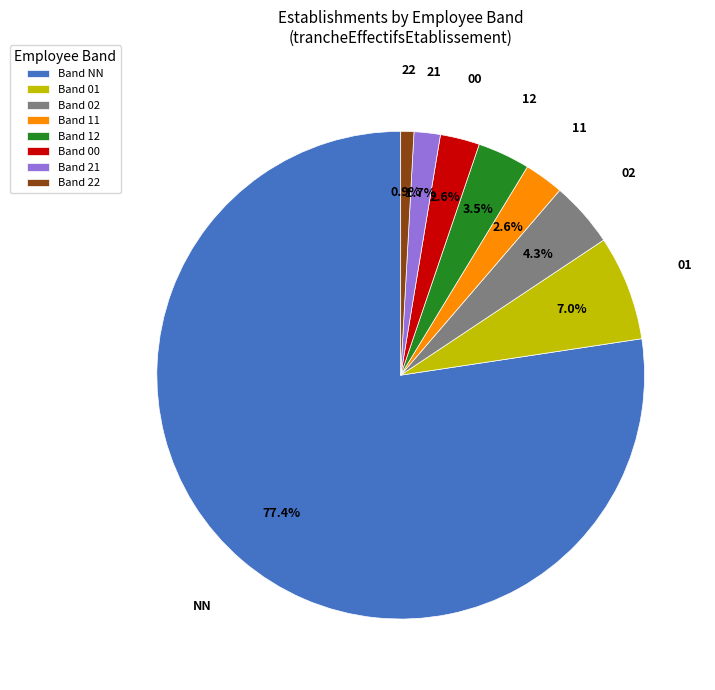

Combined, do Band NN and Band 01 account for over 50%?

Yes